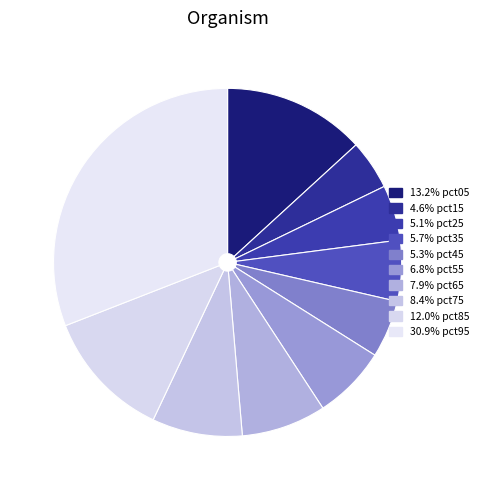

How many slices are in this pie chart?

10